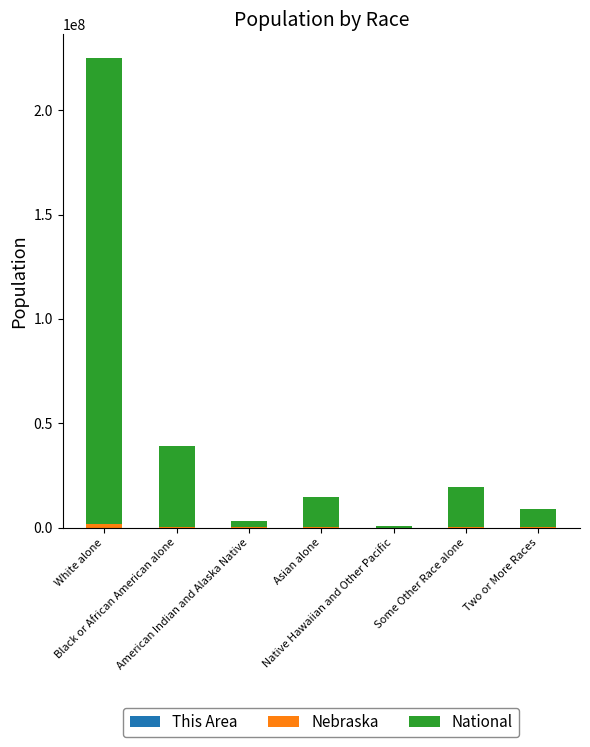

The value of National at American Indian and Alaska Native is 2932248. True or false?

True